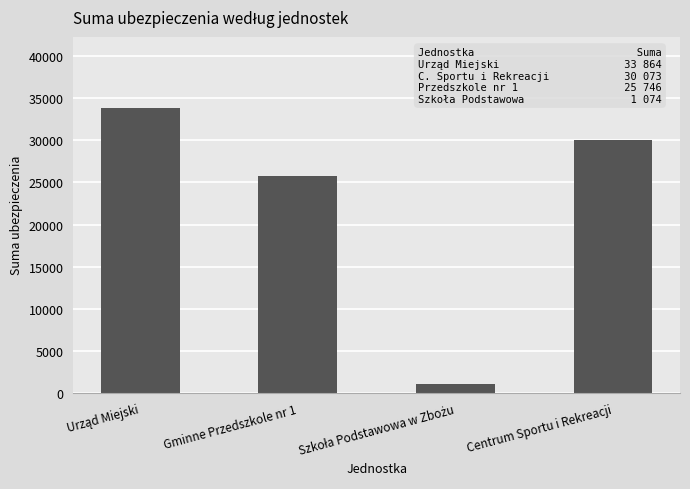

How many distinct data groups are displayed?

1